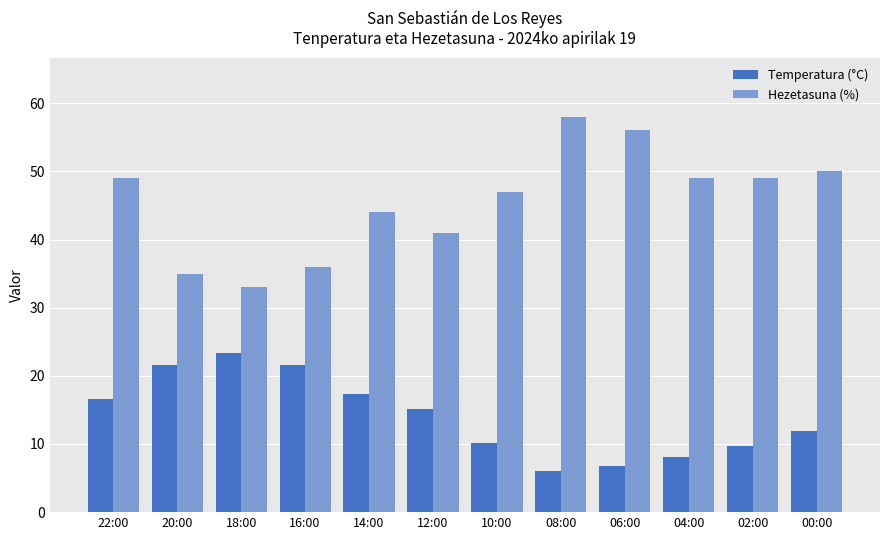

List the series in order of their peak value, highest first.

Hezetasuna (%), Temperatura (°C)